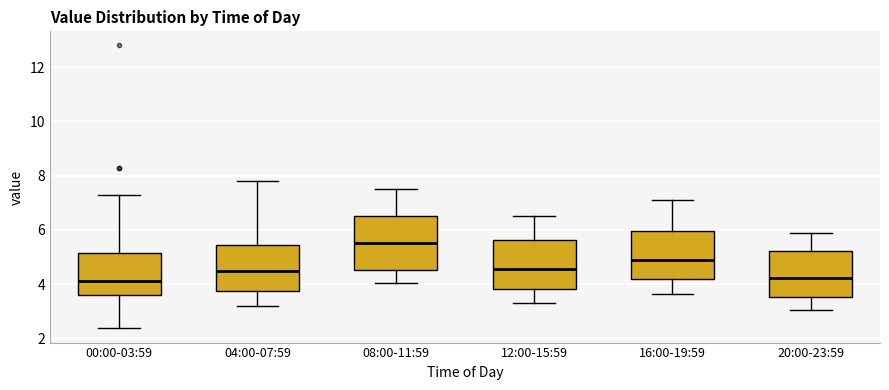

Where does the median line of the box for 16:00-19:59 sit on the y-axis? The values are not printed on the chart, so give them approximately, as read against the axis.

4.8